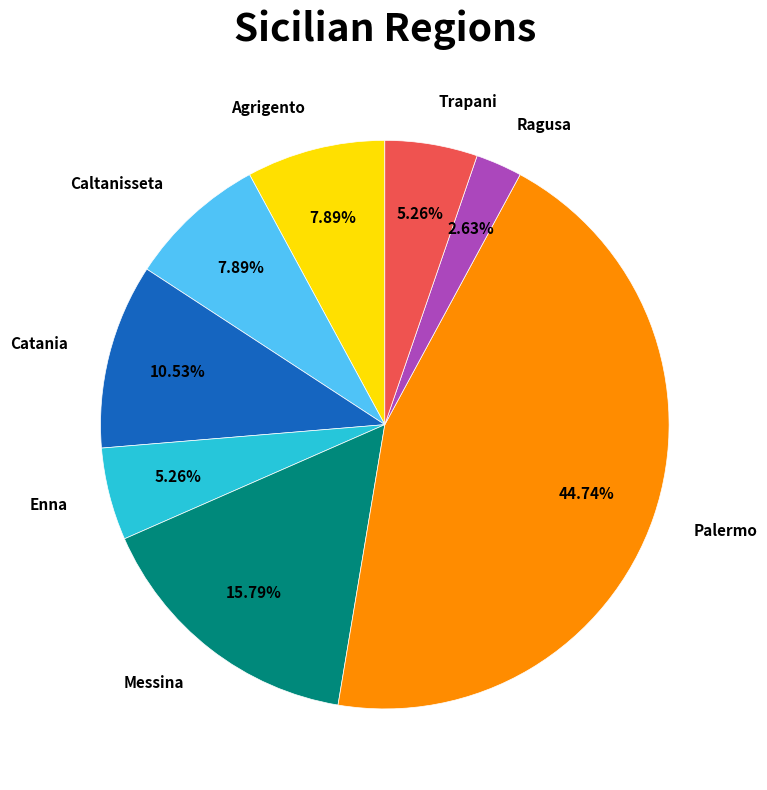

Which has a higher value, Palermo or Enna?

Palermo